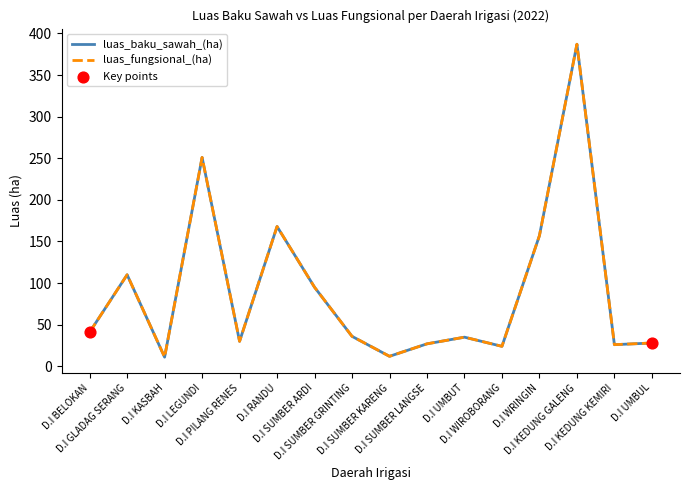

Is this an area chart (filled region under the line)?

No